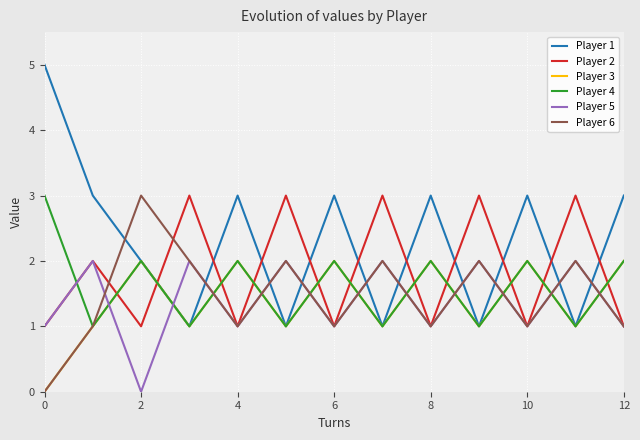

What is the average value of the Player 3 series?

1